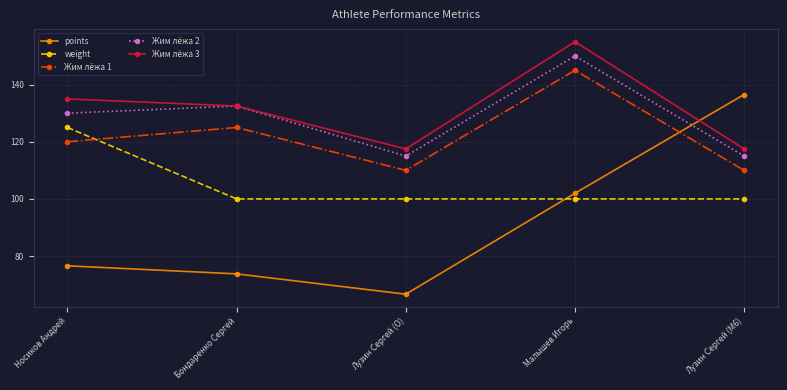

What is the maximum value shown in the chart?

155.0